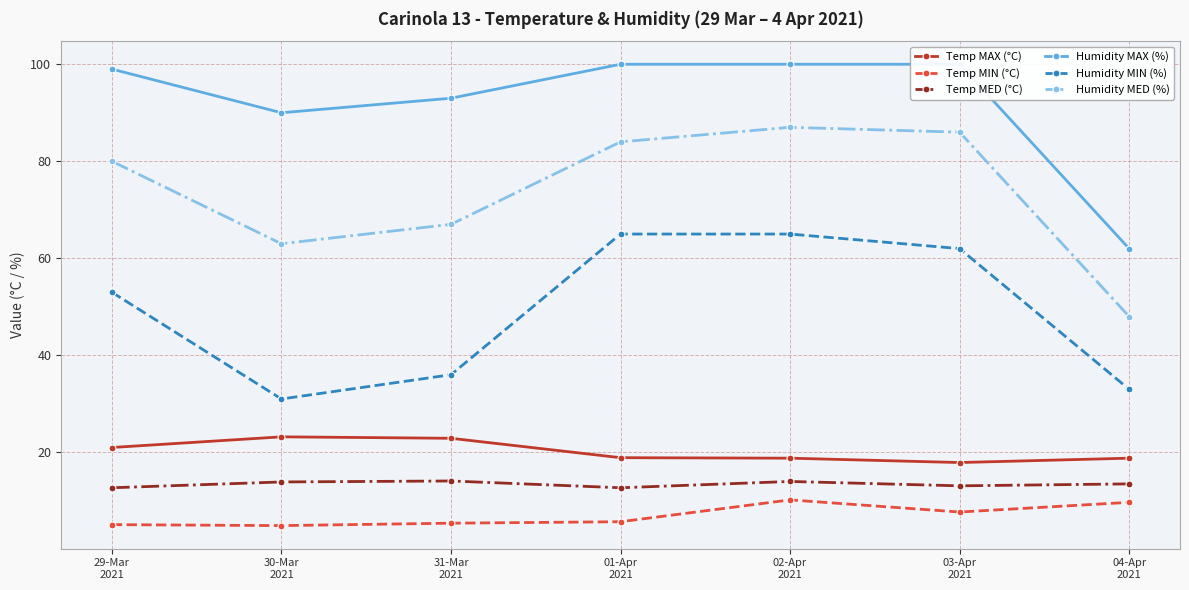

At which label does Temp MIN (°C) first exceed 5?

29-Mar
2021